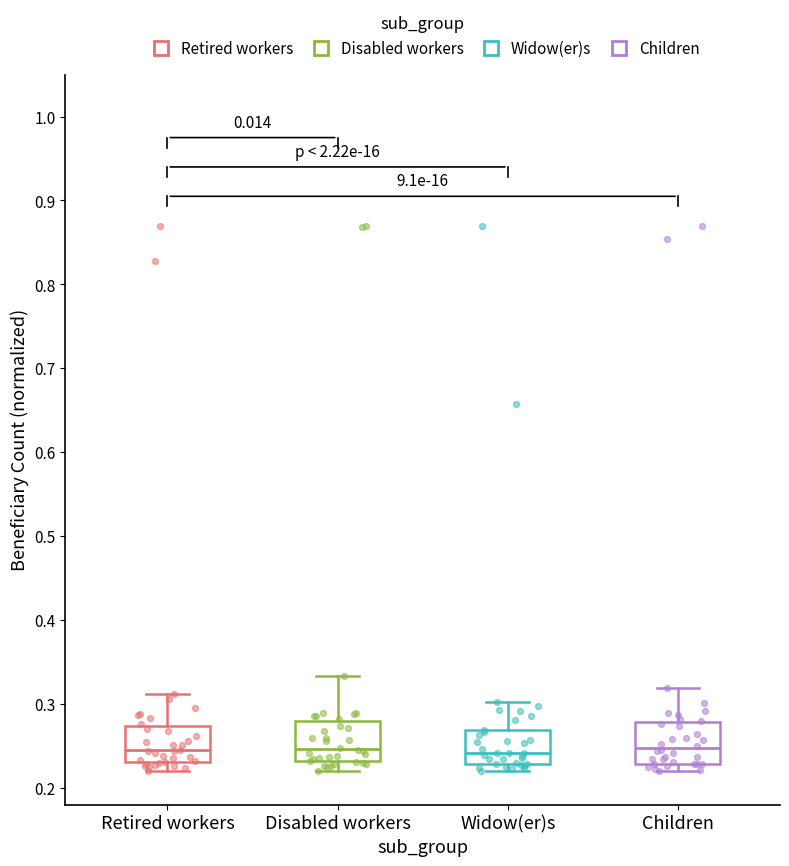

Where is the lower edge of the box for Widow(er)s on the y-axis? The values are not printed on the chart, so give them approximately, as read against the axis.

0.23